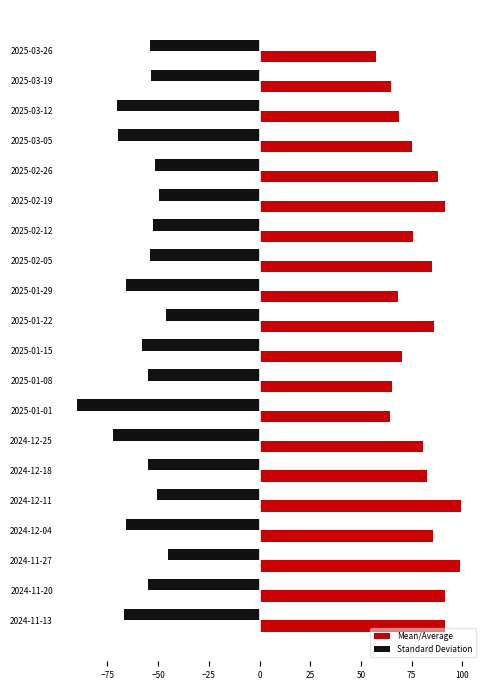

What is the average value of the Mean/Average series?

79.5